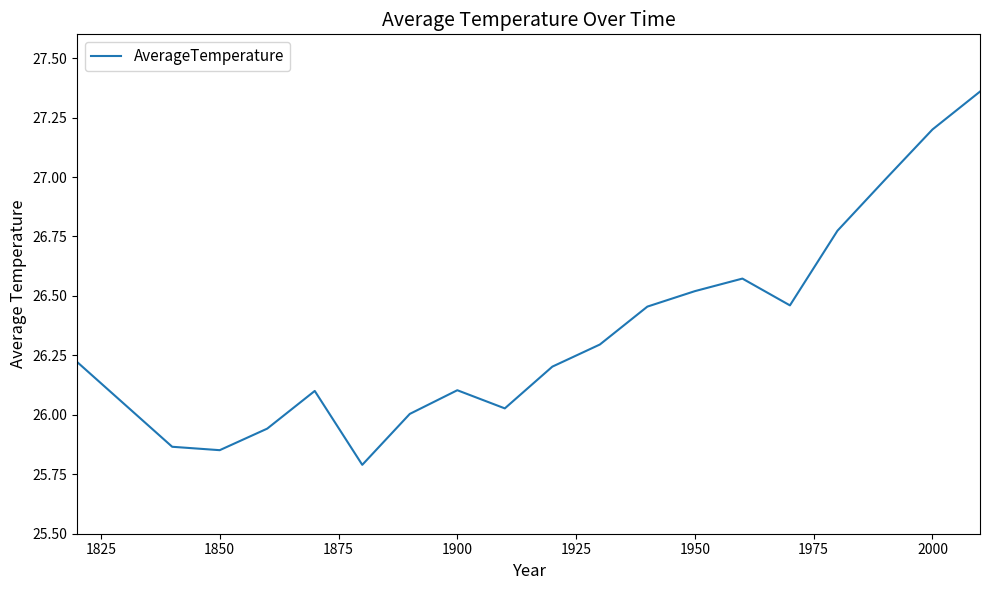

What is the difference between the maximum and minimum values?

1.6